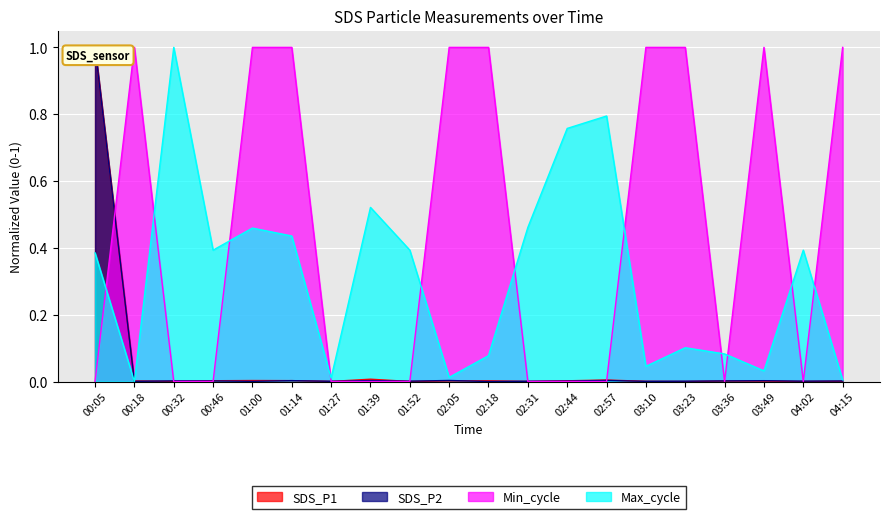

True or false: SDS_P1 has a value of 0.0 at 02:05.

True